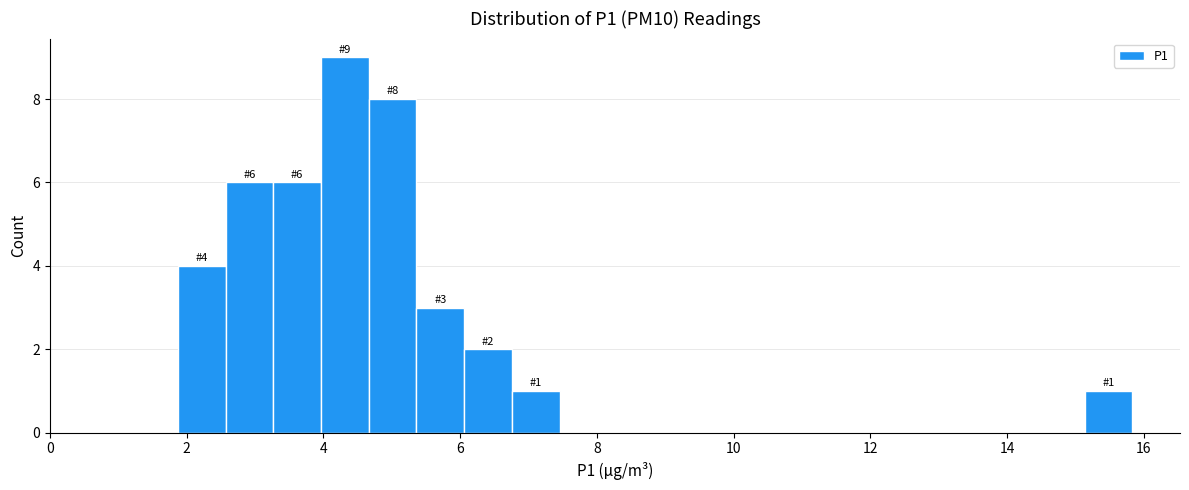

Around what value on the x-axis is the tallest bar? Give the approximate position of its centre, as read against the axis.

4.4